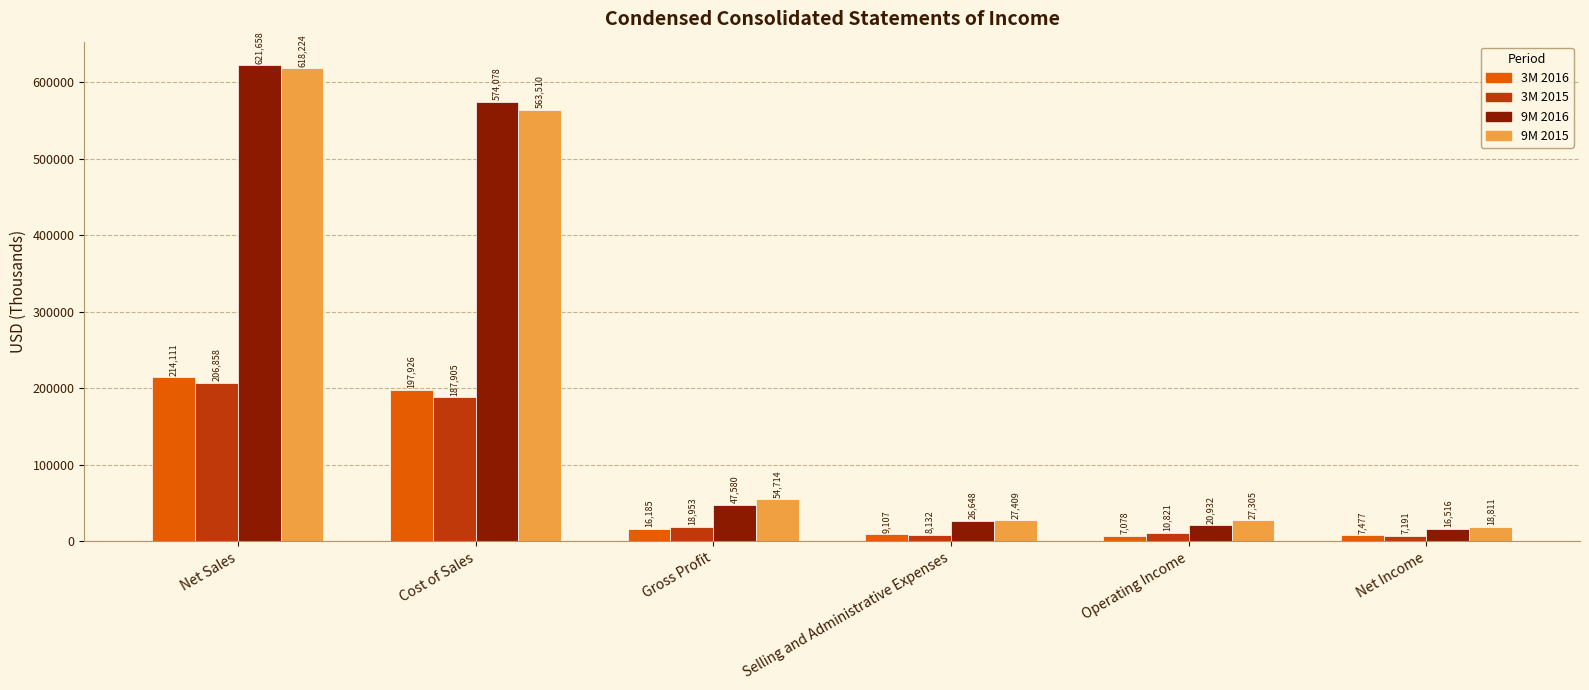

What is the difference between the highest and lowest values at Cost of Sales?

386173